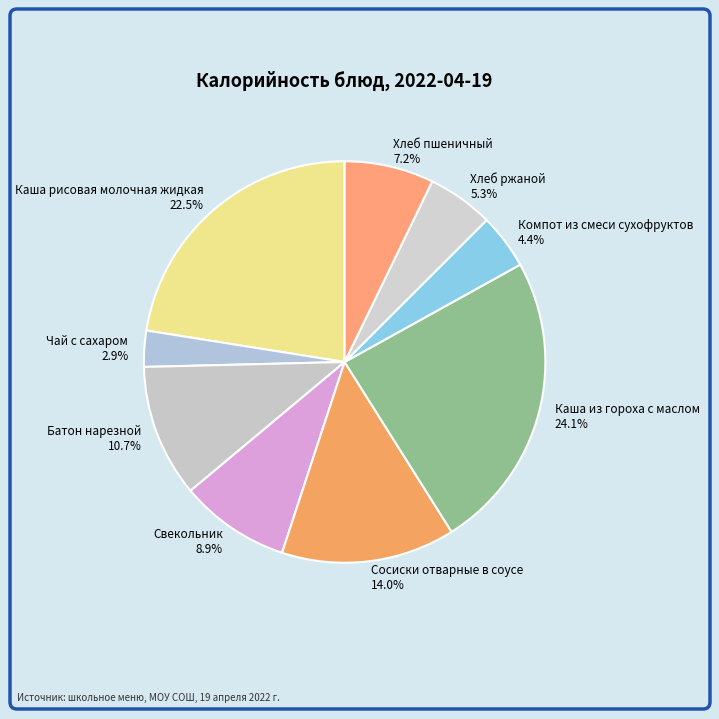

To the nearest percent, what is the difference between the largest and smallest slice percentages?

21%